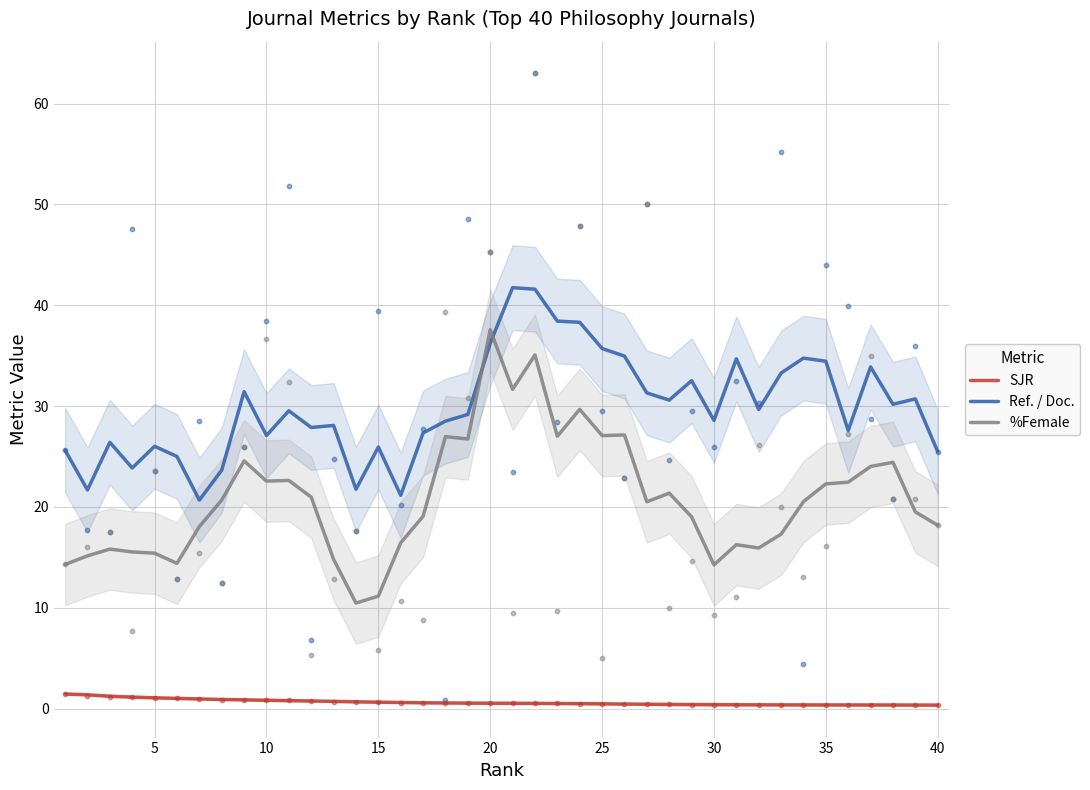

The value of Ref. / Doc. at 35 is 52.2. True or false?

False